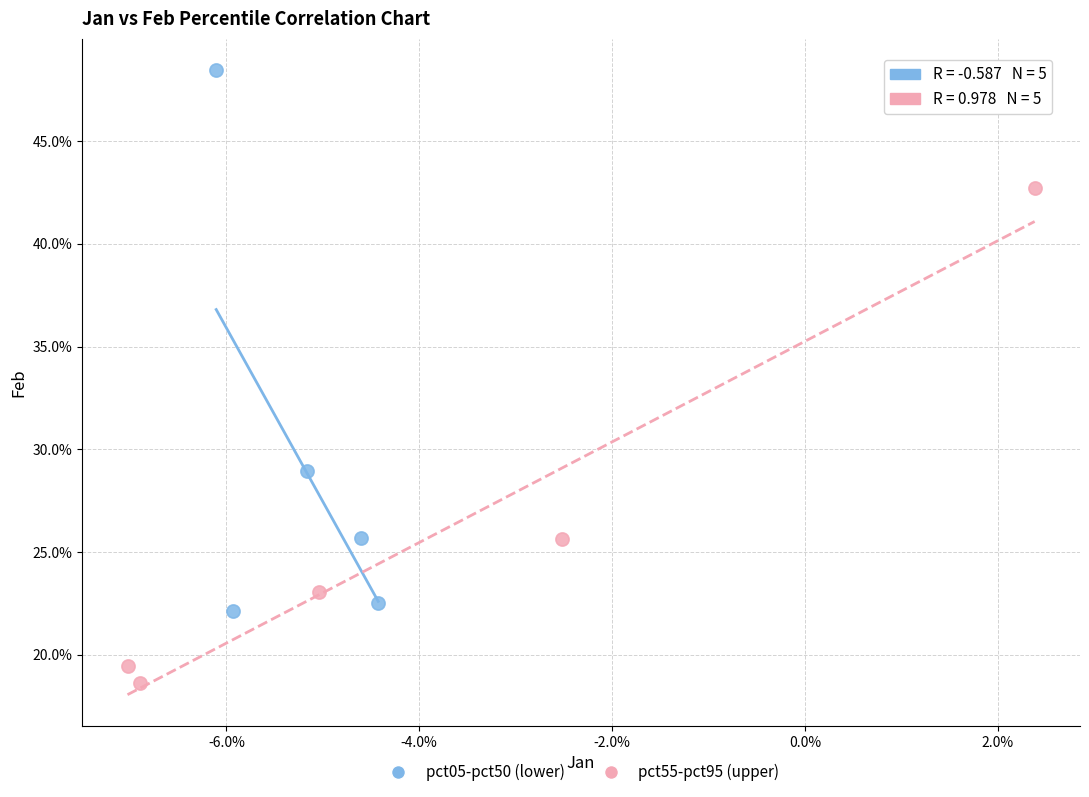

What are all the series names shown in the legend?

pct05-pct50 (lower), pct55-pct95 (upper)